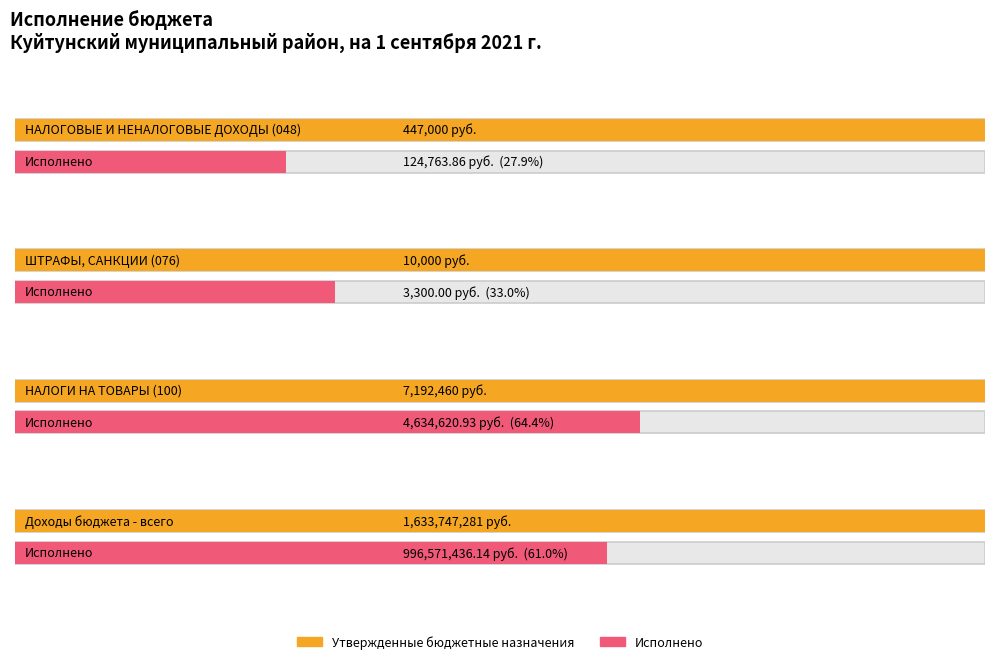

Are the bars grouped side by side (vs. stacked)?

Yes